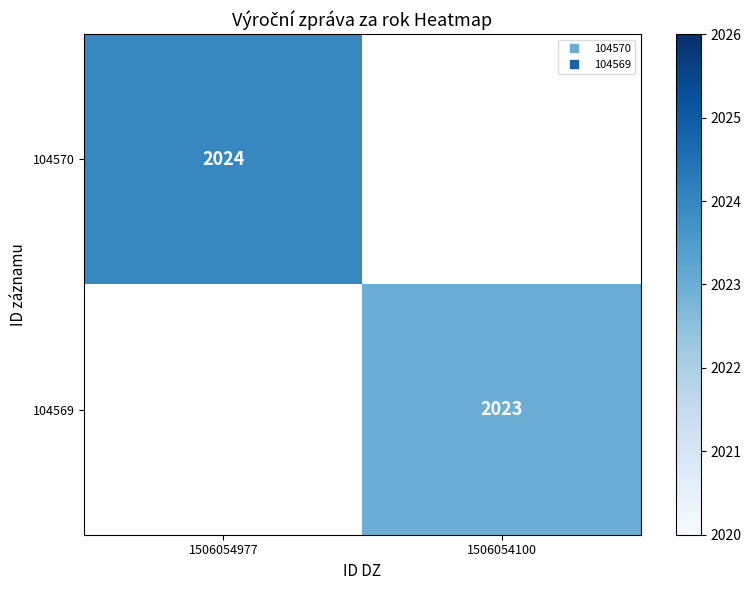

List the labels in order of 104570 value, largest first.

1506054977, 1506054100